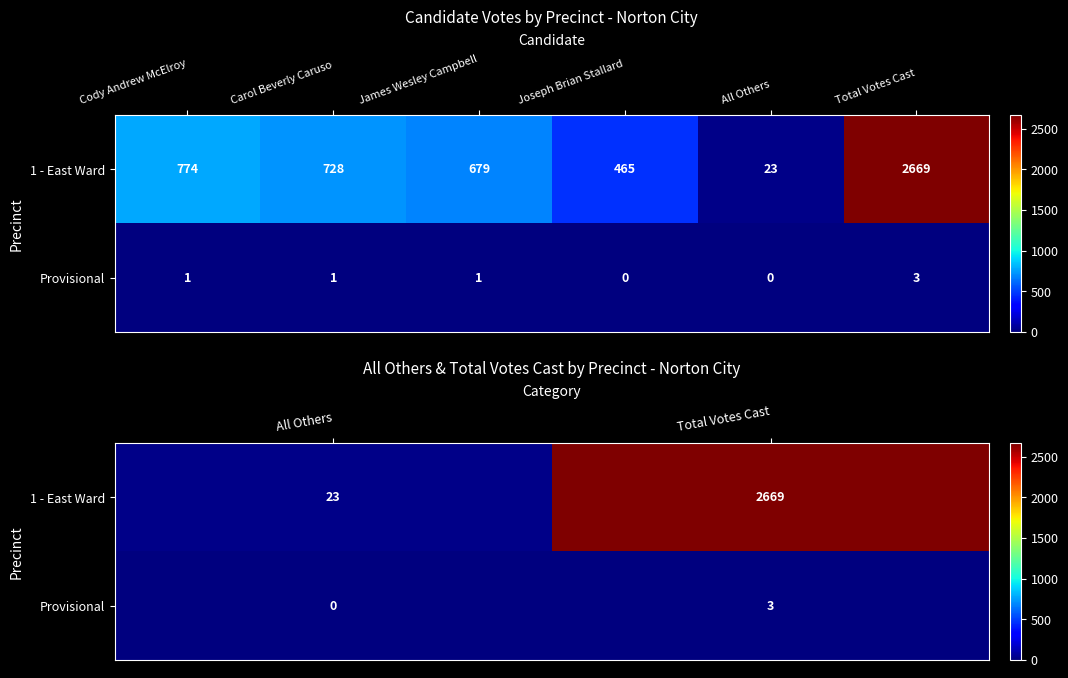

At how many categories does at least one series exceed 1645?

1